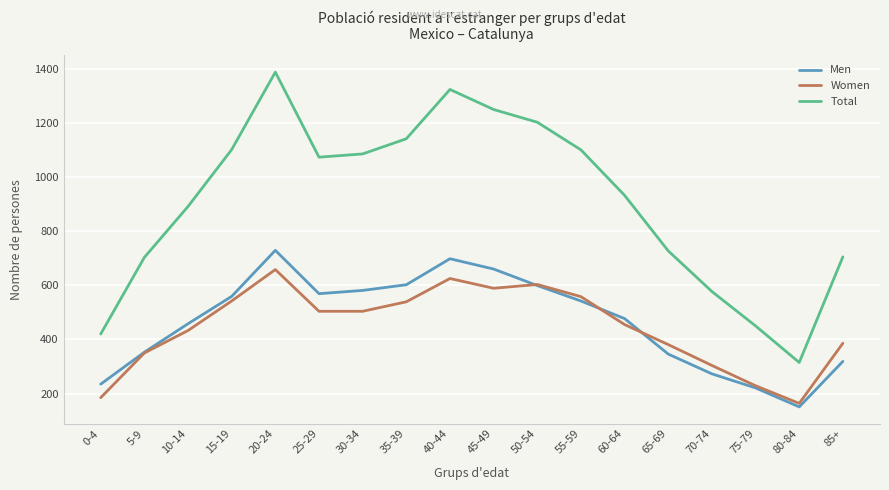

Which series has the widest spread of values?

Total